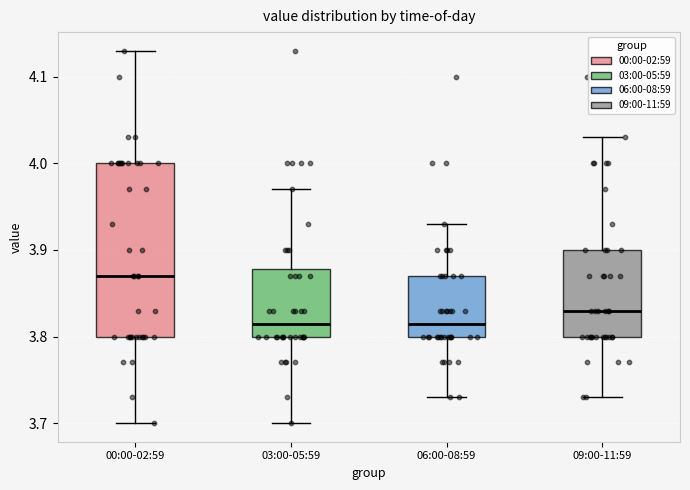

Reading left to right, transcribe this box plot: for each box, give where its median line is, the range the box spans, and where its two whiskers end, as read against the y-axis. The values are not printed on the chart, so give them approximately, as read against the axis.

00:00-02:59: median 3.87, box 3.80 to 4.00, whiskers 3.70 to 4.13
03:00-05:59: median 3.82, box 3.80 to 3.88, whiskers 3.70 to 3.97
06:00-08:59: median 3.82, box 3.80 to 3.87, whiskers 3.73 to 3.93
09:00-11:59: median 3.83, box 3.80 to 3.90, whiskers 3.73 to 4.03